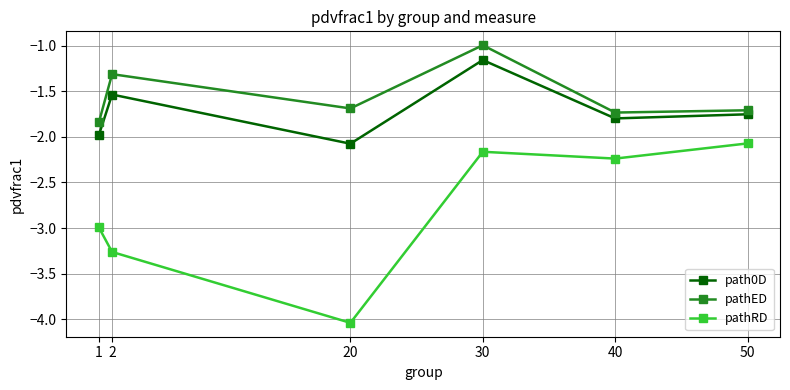

Does the chart display data point markers on the line(s)?

Yes